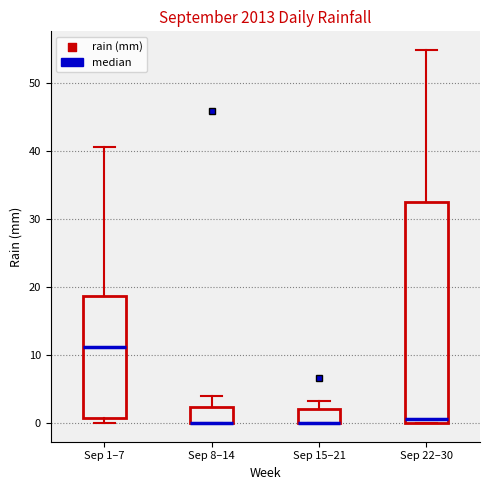

Reading left to right, read every box against the y-axis: the position of its median line, the range the box covers, and the ends of its whiskers. The values are not printed on the chart, so give them approximately, as read against the axis.

Sep 1–7: median 11, box 1 to 19, whiskers 0 to 41
Sep 8–14: median 0 (drawn on the box's lower edge), box 0 to 2, whiskers 0 to 4
Sep 15–21: median 0 (drawn on the box's lower edge), box 0 to 2, whiskers 0 to 3
Sep 22–30: median 1, box 0 to 32, whiskers 0 to 55